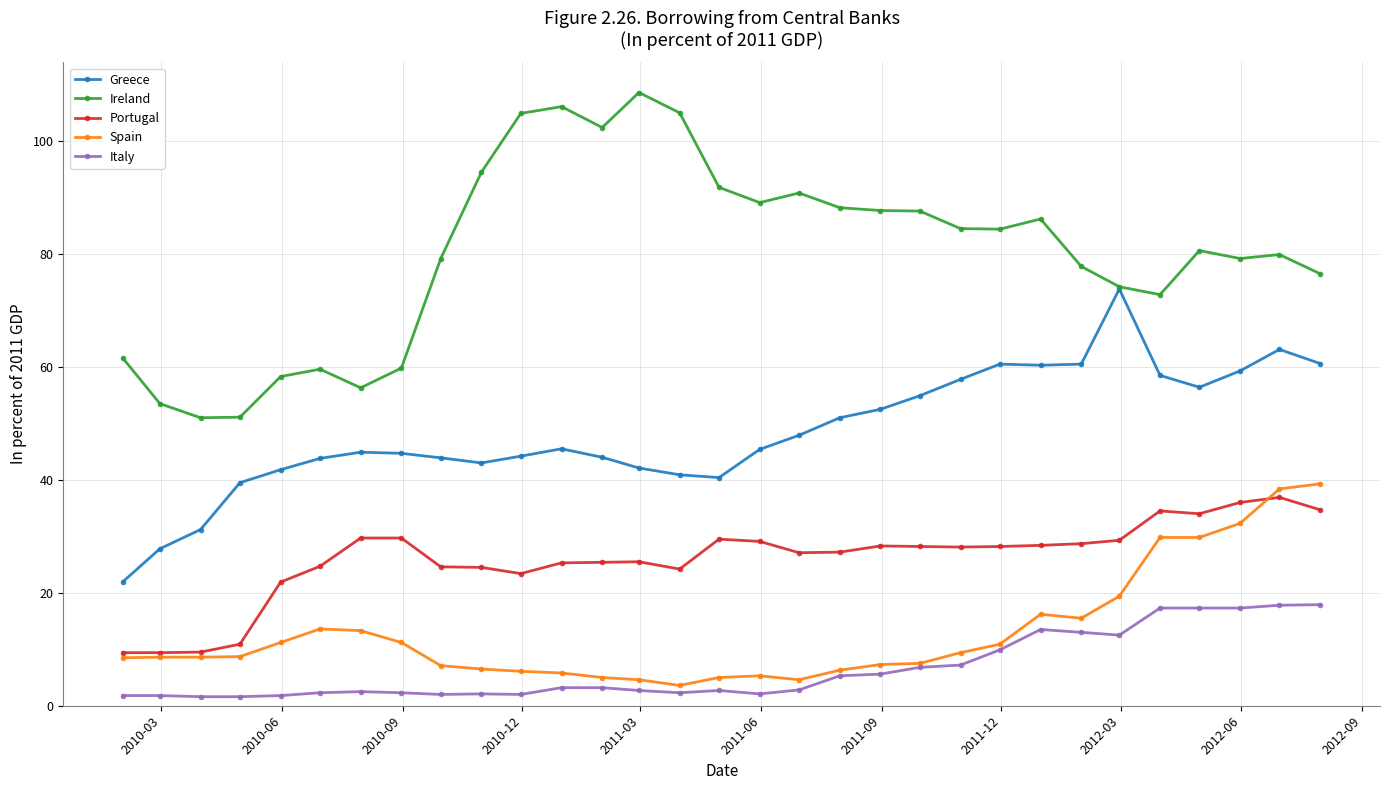

What are all the series names shown in the legend?

Greece, Ireland, Portugal, Spain, Italy